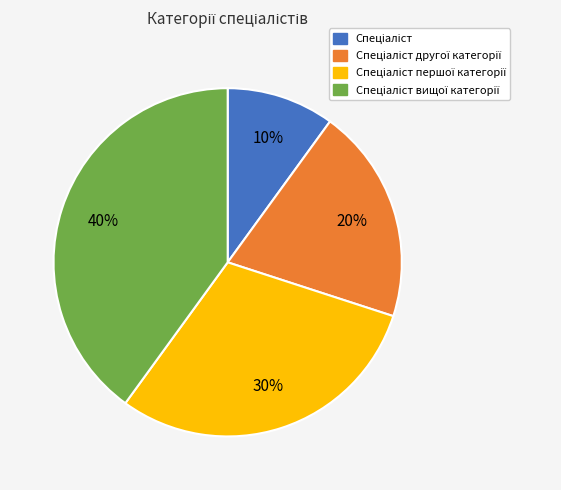

Does any single category account for the majority?

No